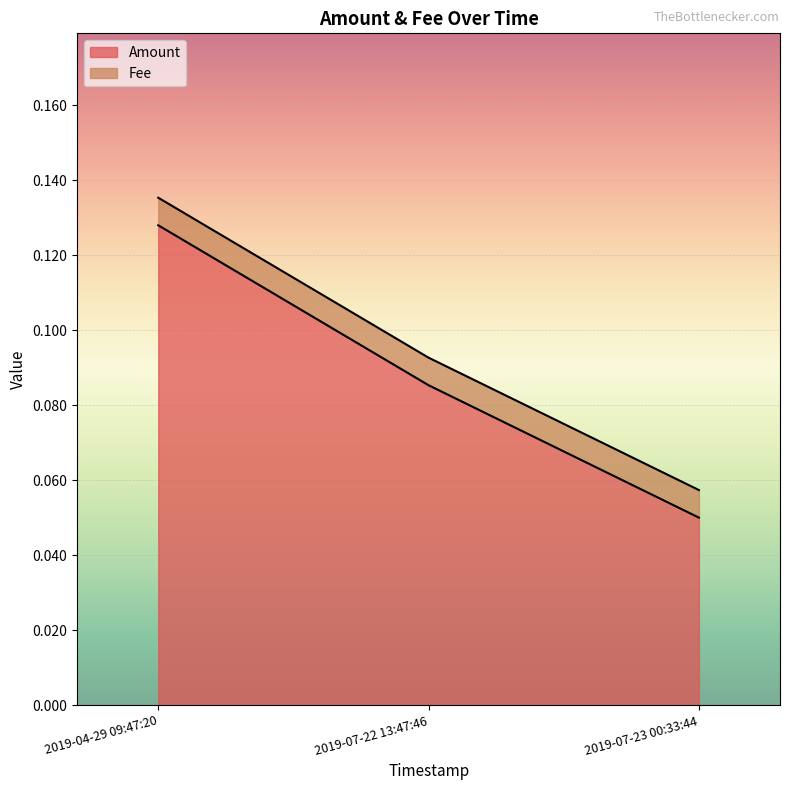

True or false: Amount has a value of 0.0 at 2019-07-22 13:47:46.

False